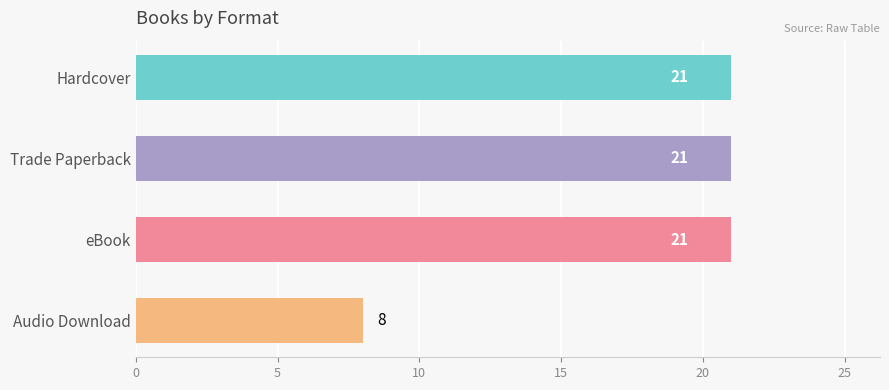

How many bars are there in total?

4